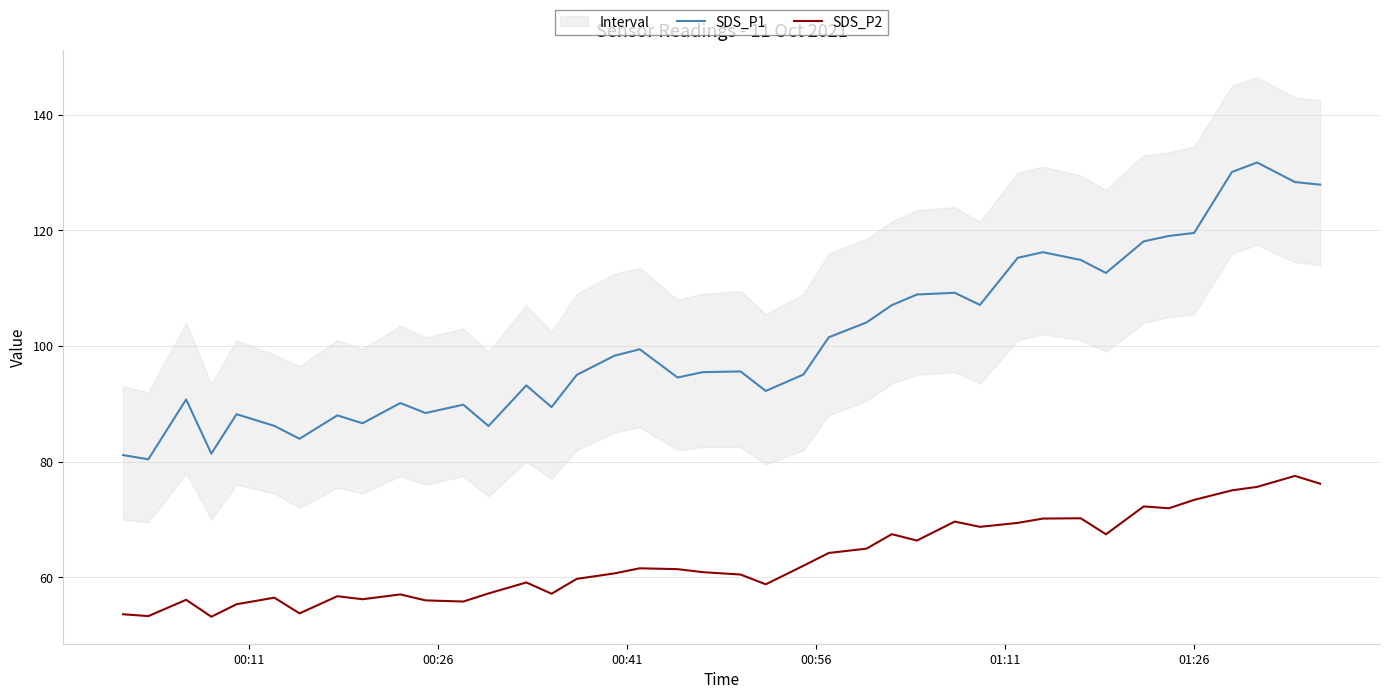

What is the maximum value for SDS_P2?

77.5